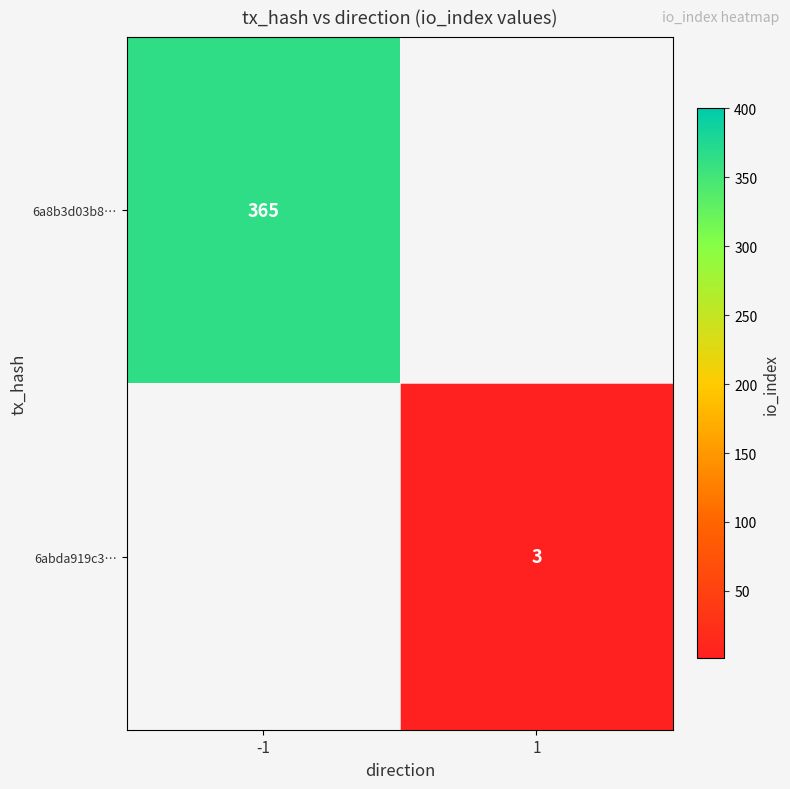

Count the number of data series in this chart.

2